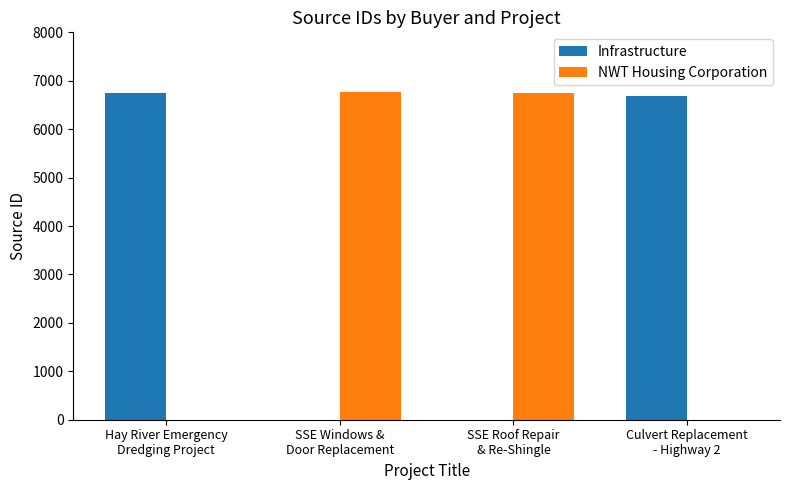

How many distinct data groups are displayed?

2